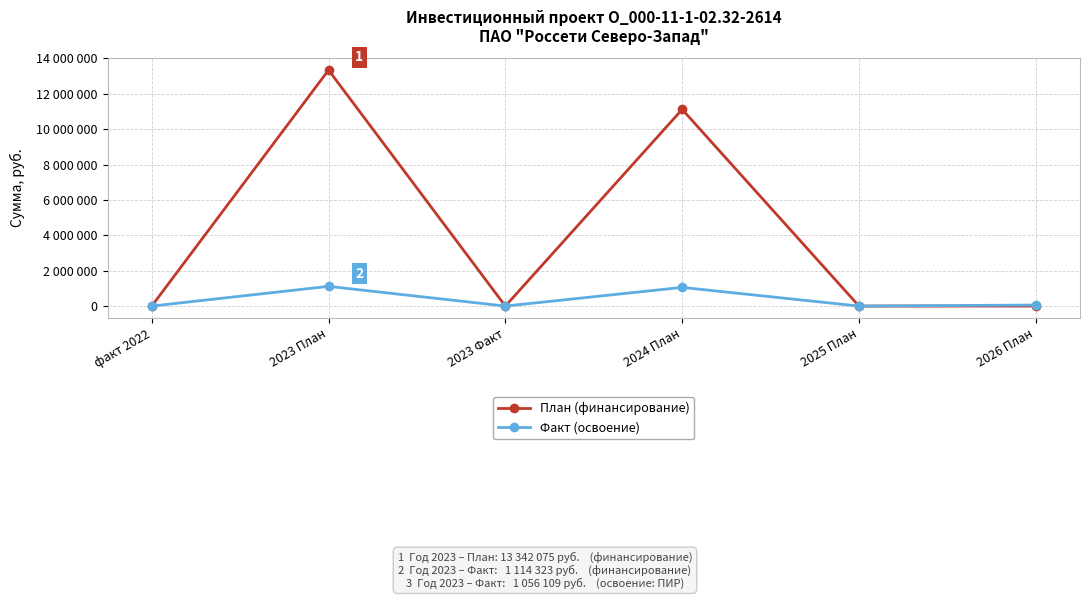

What are all the series names shown in the legend?

План (финансирование), Факт (освоение)